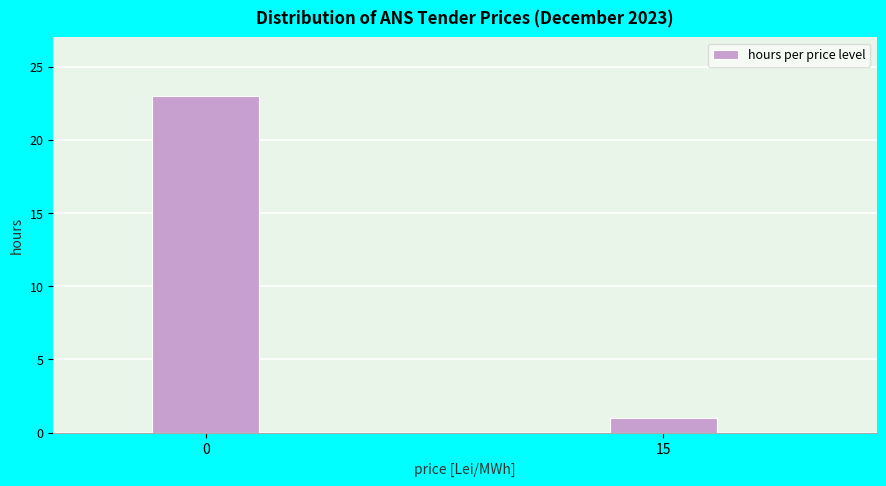

Reading left to right, transcribe all the data shown in this chart.

23	1